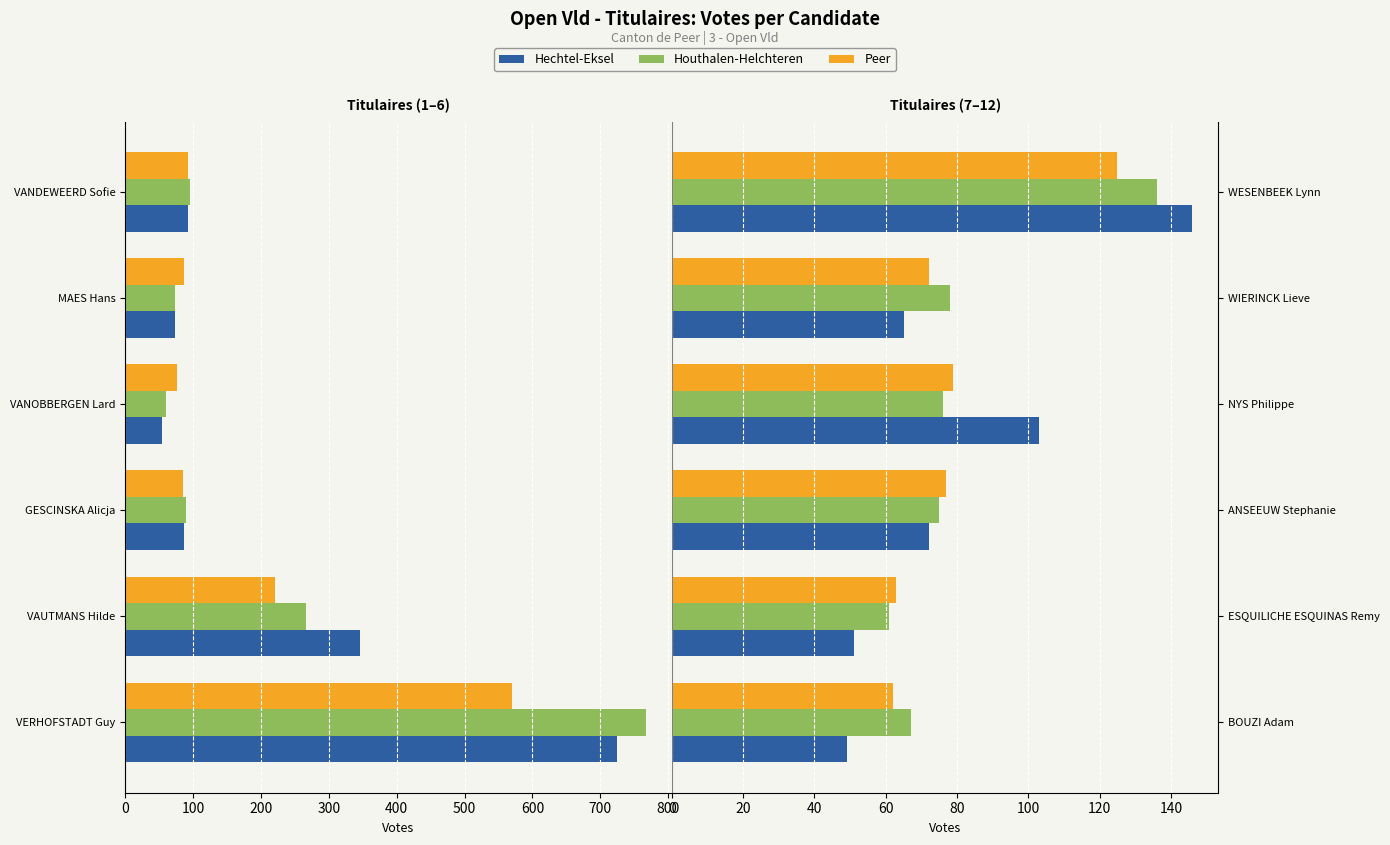

Reading right to left, what are all the values shown in this chart?

Hechtel-Eksel: 146	65	103	72	51	49
Houthalen-Helchteren: 136	78	76	75	61	67
Peer: 125	72	79	77	63	62